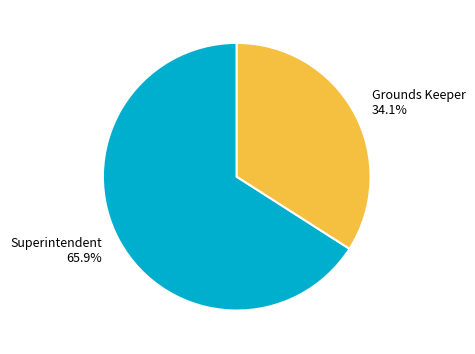

Is there any slice that represents more than half of the pie?

Yes